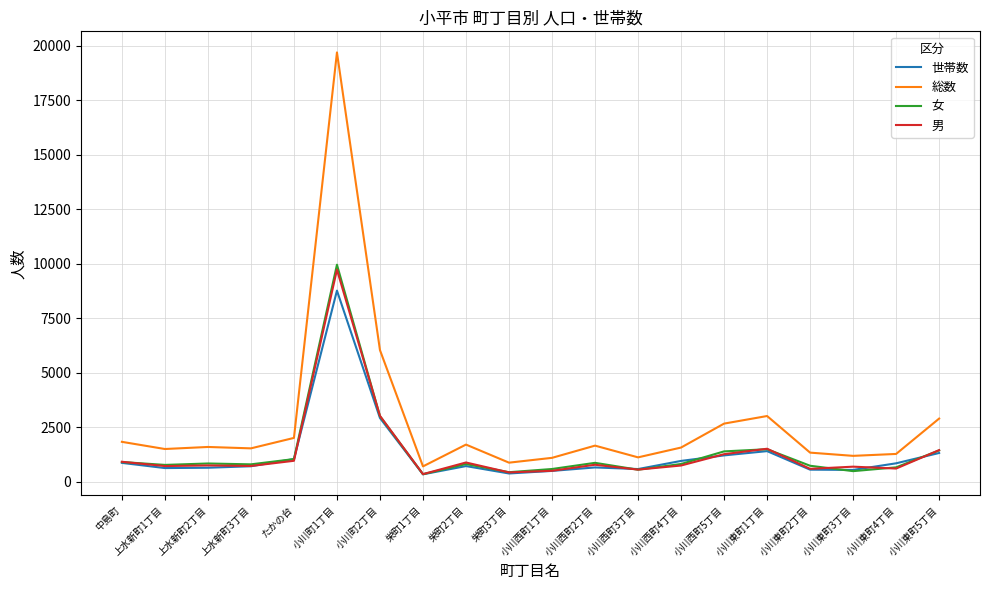

What is the total value across all series at 小川東町5丁目?

7143